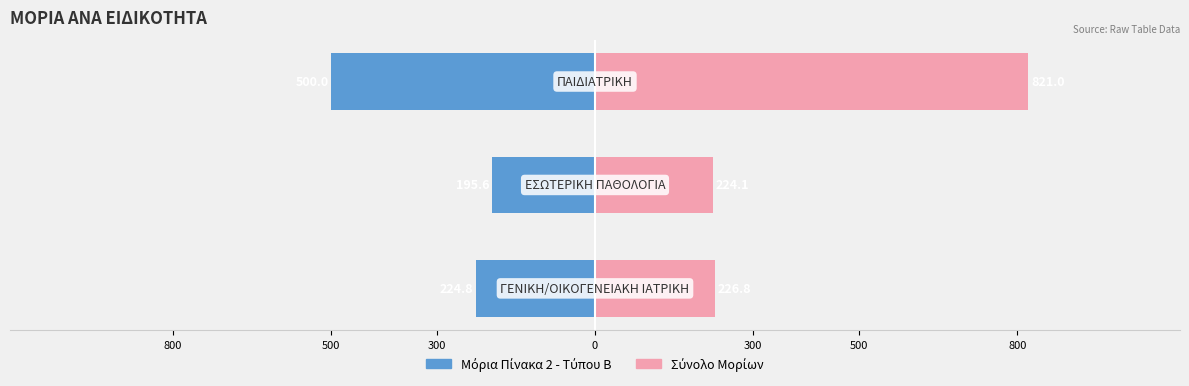

How many values in the Σύνολο Μορίων series are below 226?

1